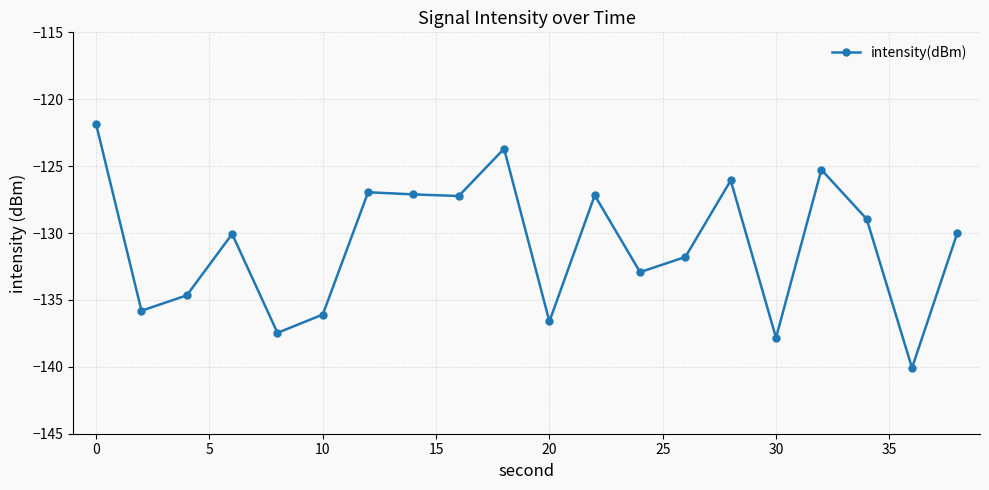

How many interior local peaks (higher than both neighbors) does the data have?

6